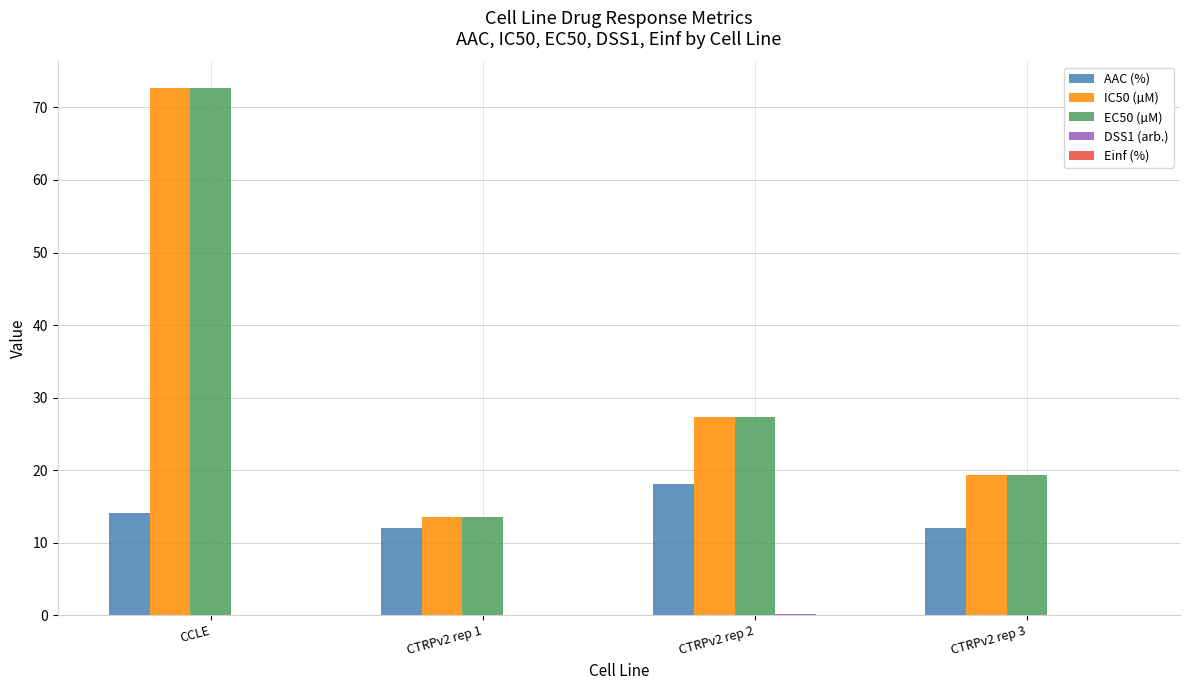

True or false: IC50 (µM) has a value of 27.4 at CTRPv2 rep 2.

True